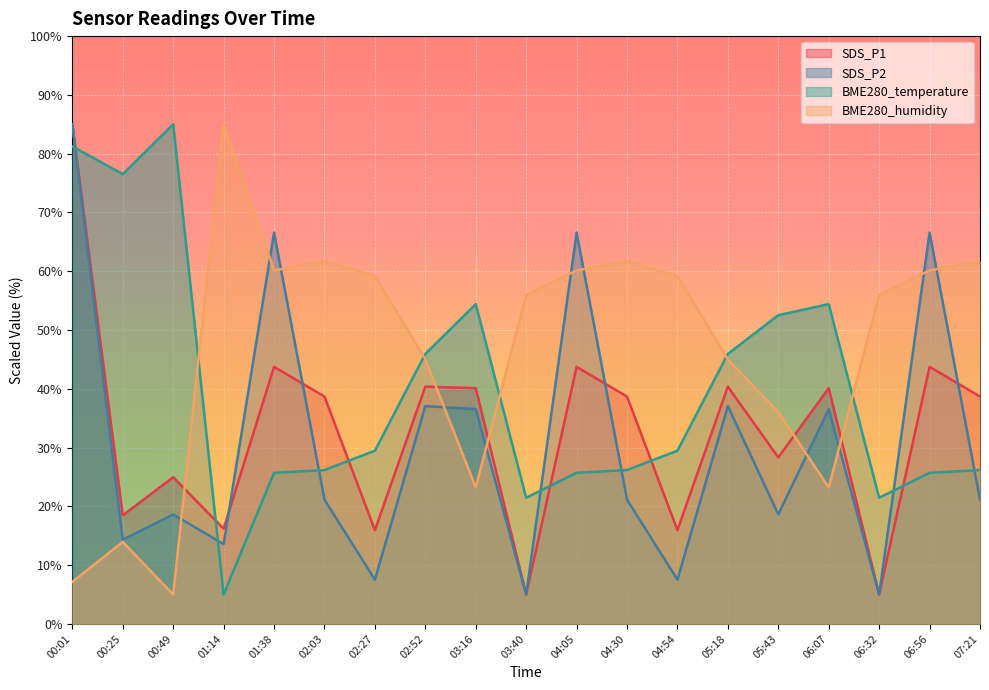

What are all the series names shown in the legend?

SDS_P1, SDS_P2, BME280_temperature, BME280_humidity